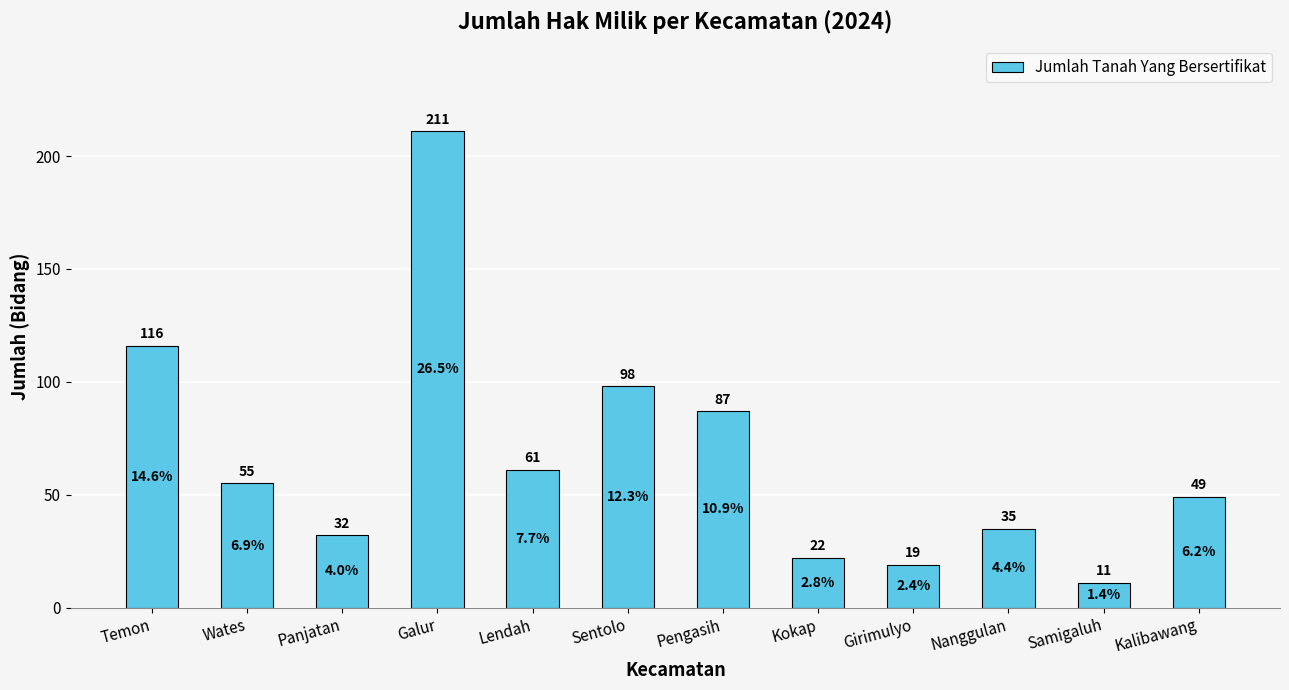

What is the difference between the second highest and minimum values?

105